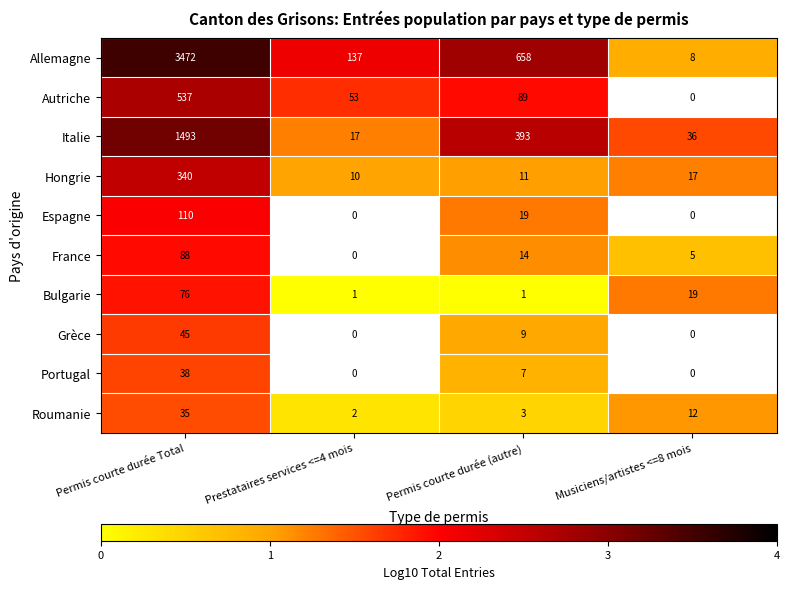

What is the difference between the Italie values at Musiciens/artistes <=8 mois and Permis courte durée Total?

1457